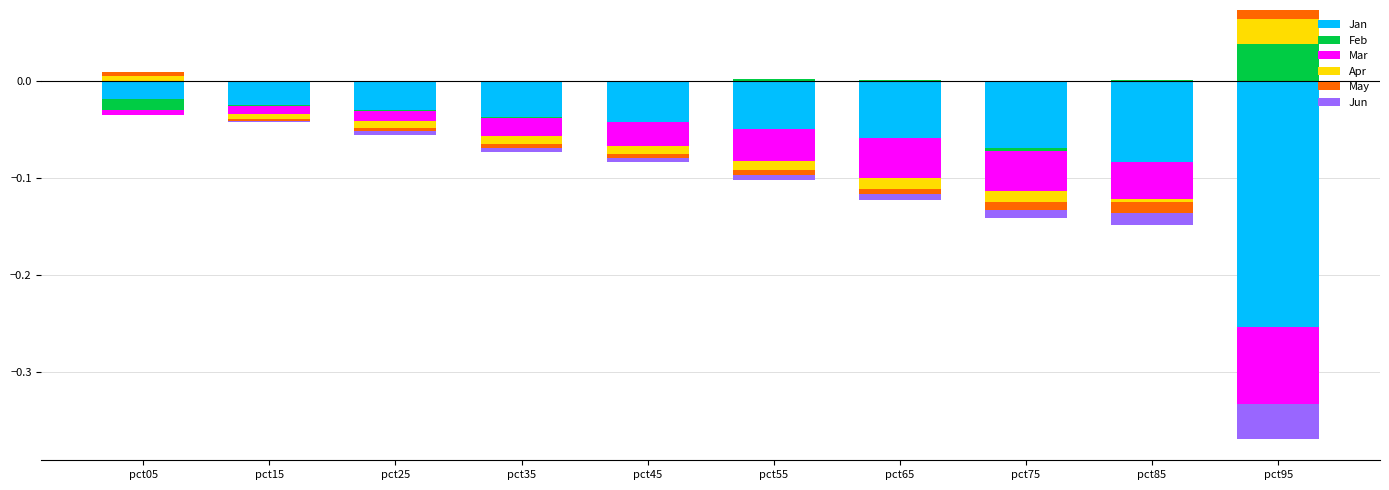

What are all the series names shown in the legend?

Jan, Feb, Mar, Apr, May, Jun